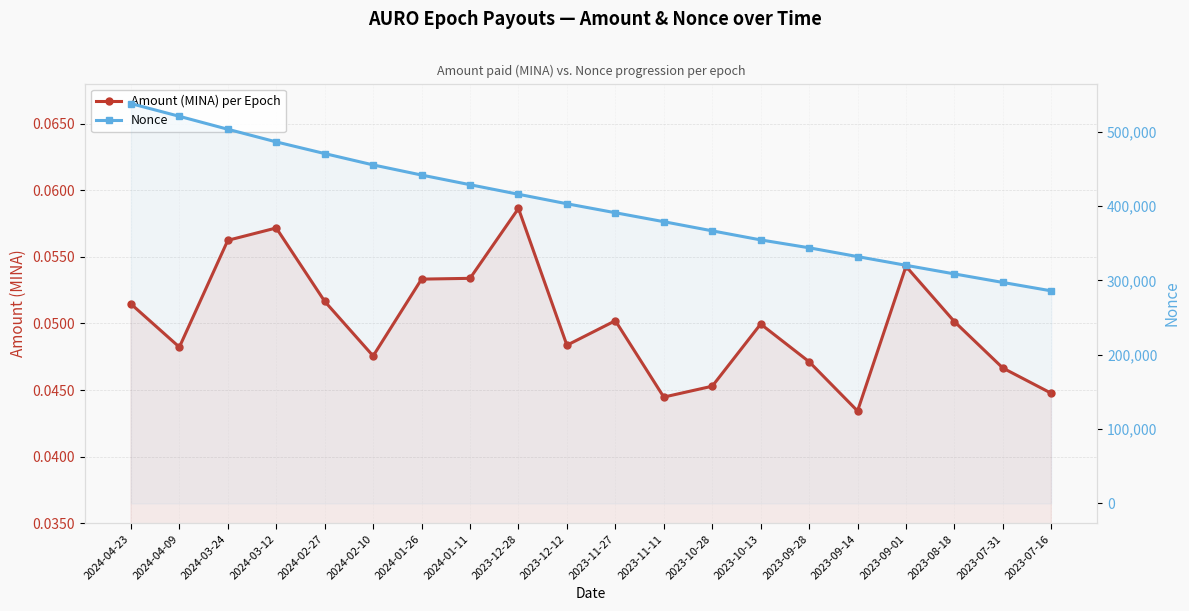

What is the total value across all series at 2024-03-12?

486270.1